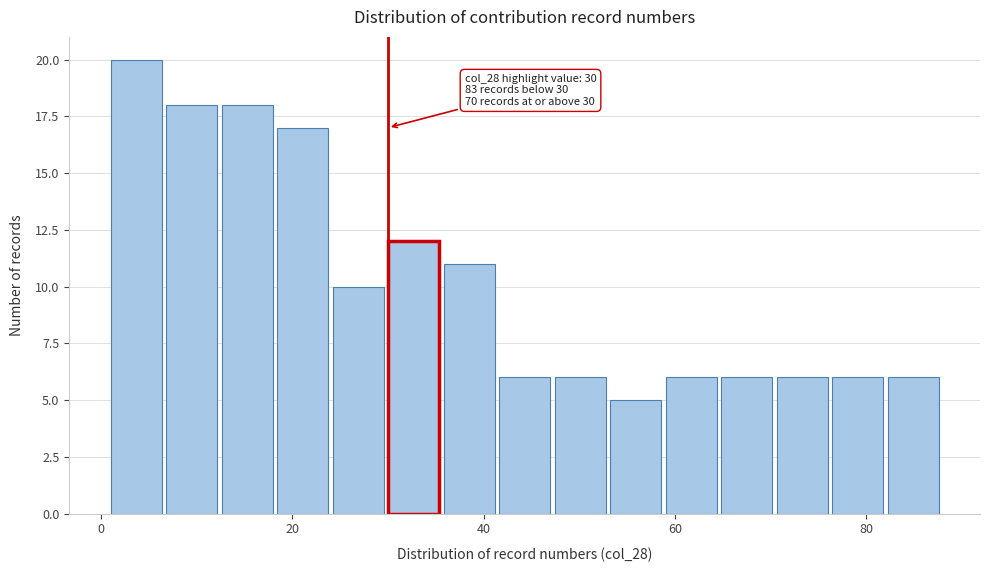

Around what value on the x-axis is the tallest bar? Give the approximate position of its centre, as read against the axis.

4